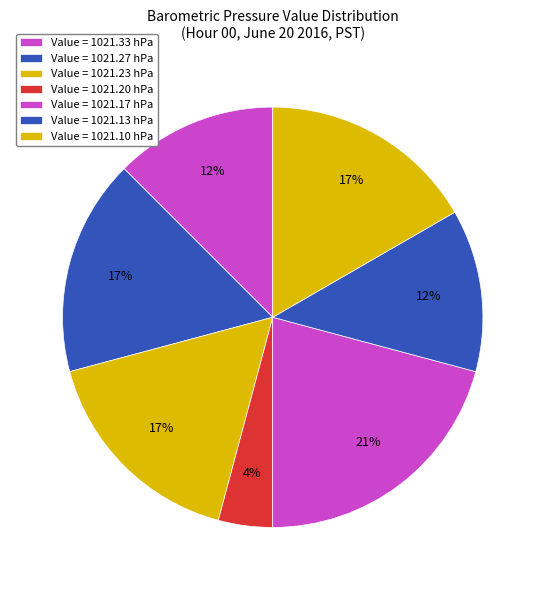

Count the number of slices in the pie.

7